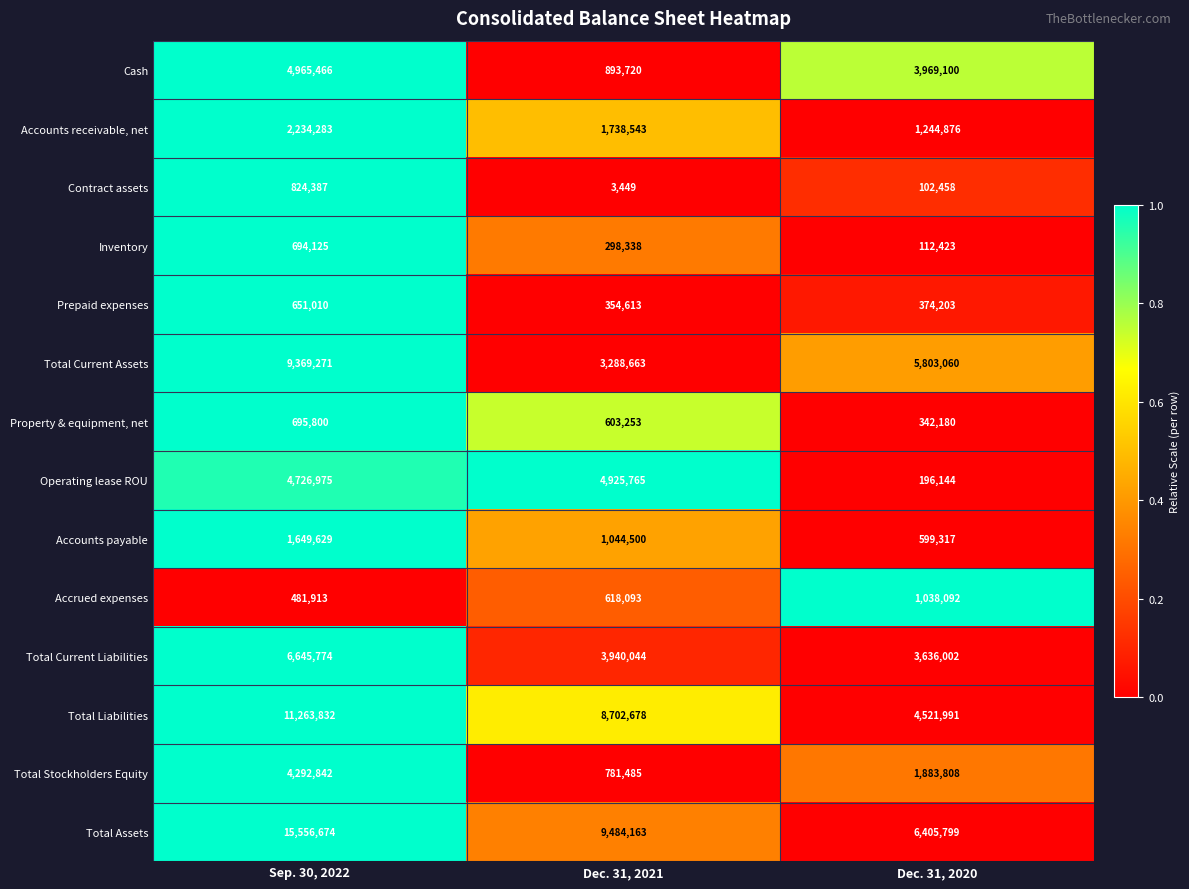

What is the total value across all series at Dec. 31, 2020?

30229453